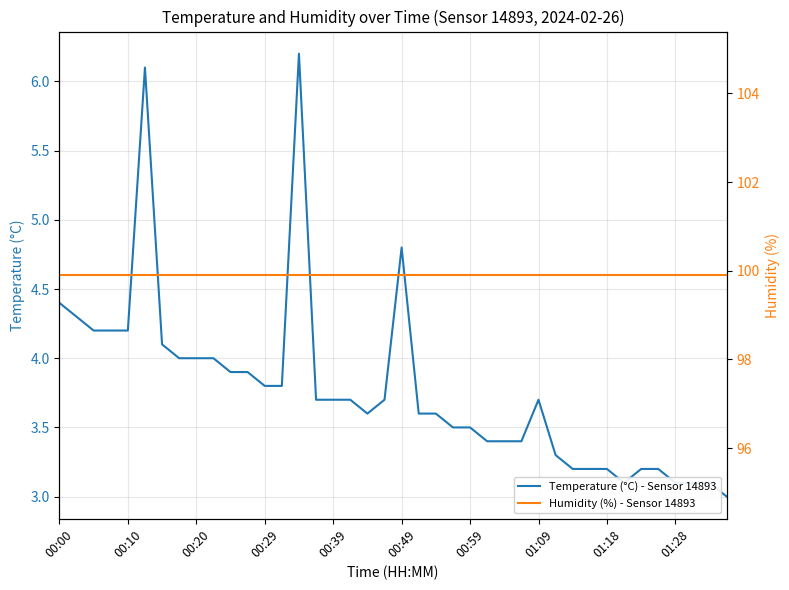

The value of Temperature (°C) - Sensor 14893 at 01:28 is 3.1. True or false?

True